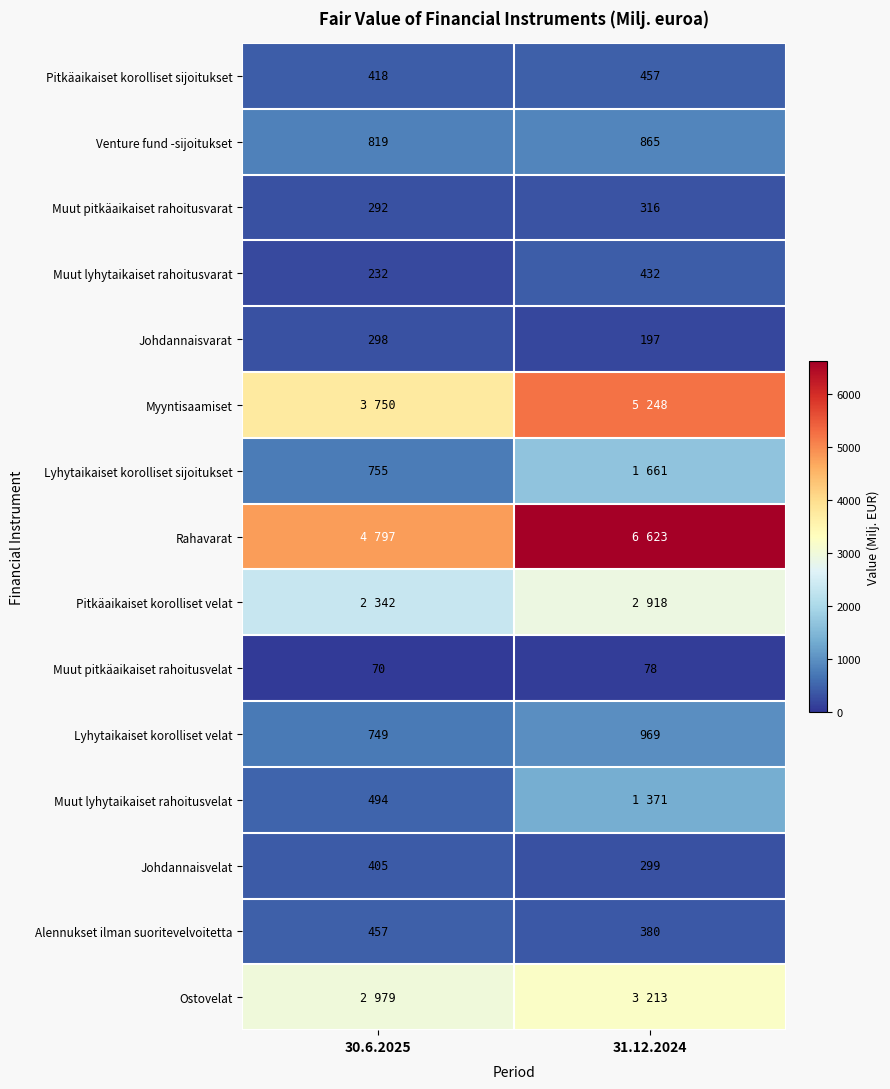

What is the difference between the highest and lowest values at 30.6.2025?

4727